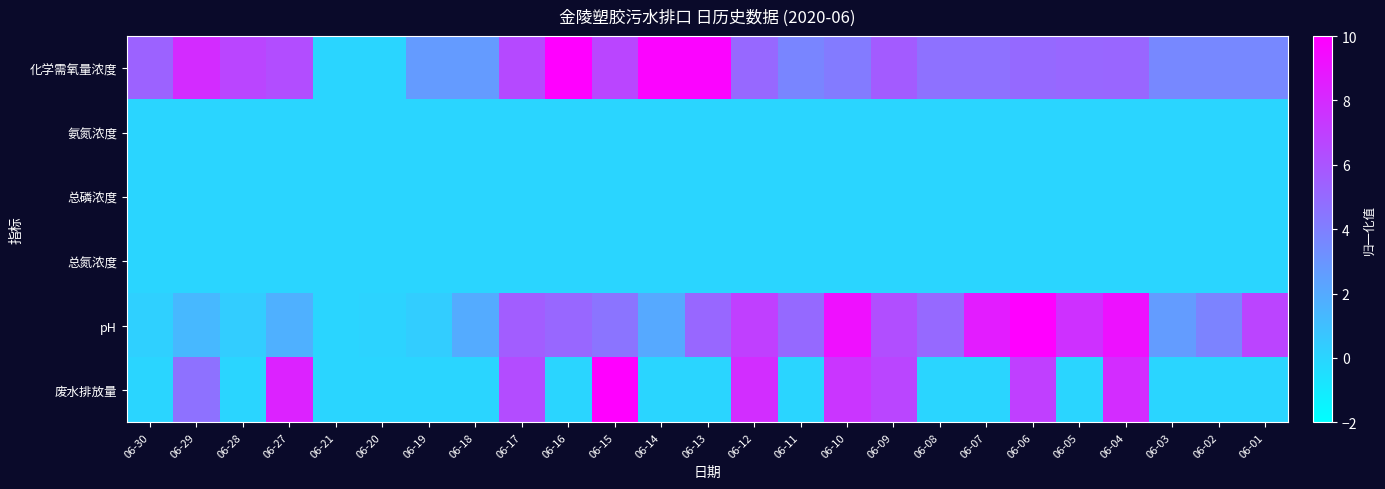

What is the total value across all series at 06-09?

18.8